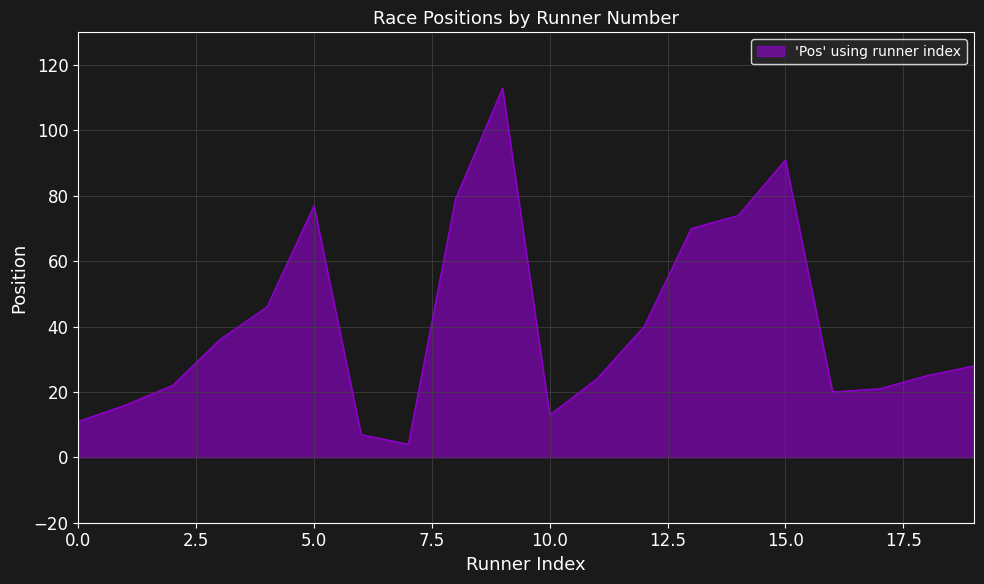

What is the difference between the maximum and minimum values?

109